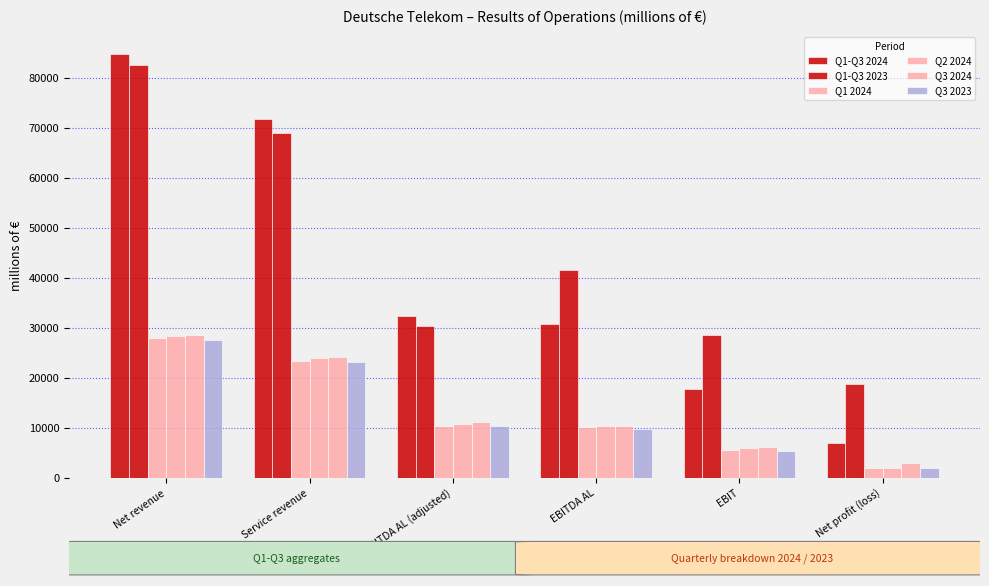

Which series has the largest range (max minus min)?

Q1-Q3 2024